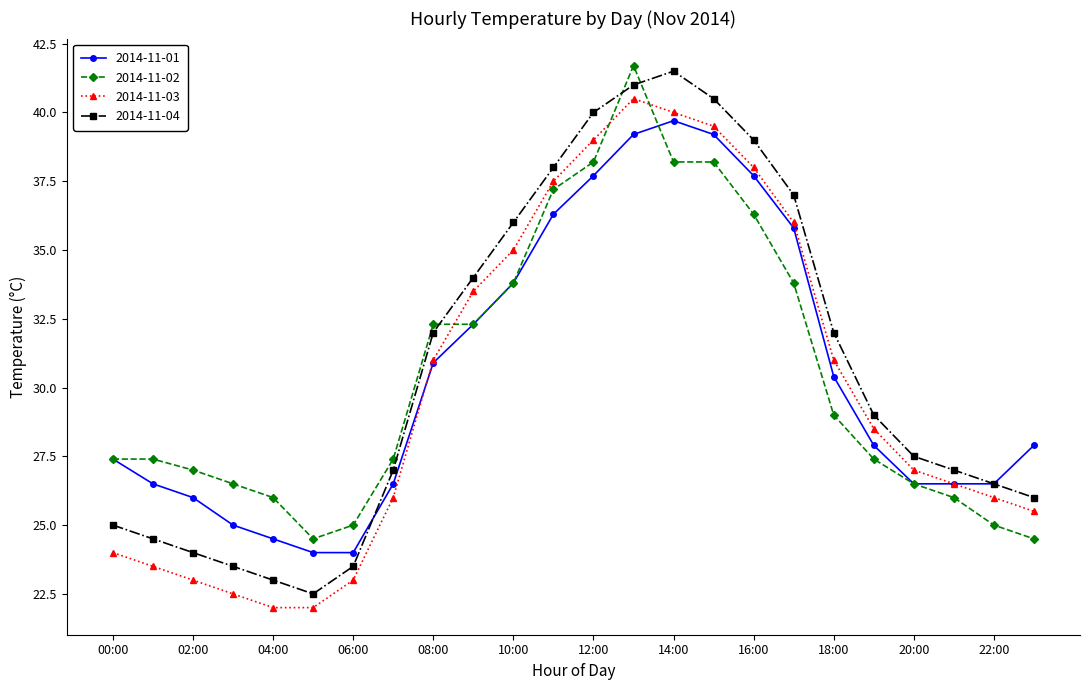

How many lines are shown in the chart?

4